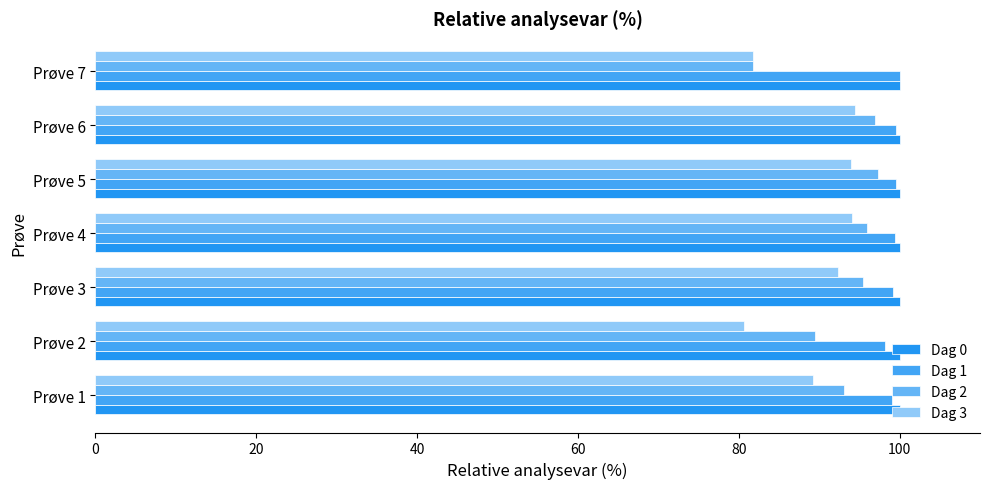

What is the smallest value displayed?

80.7